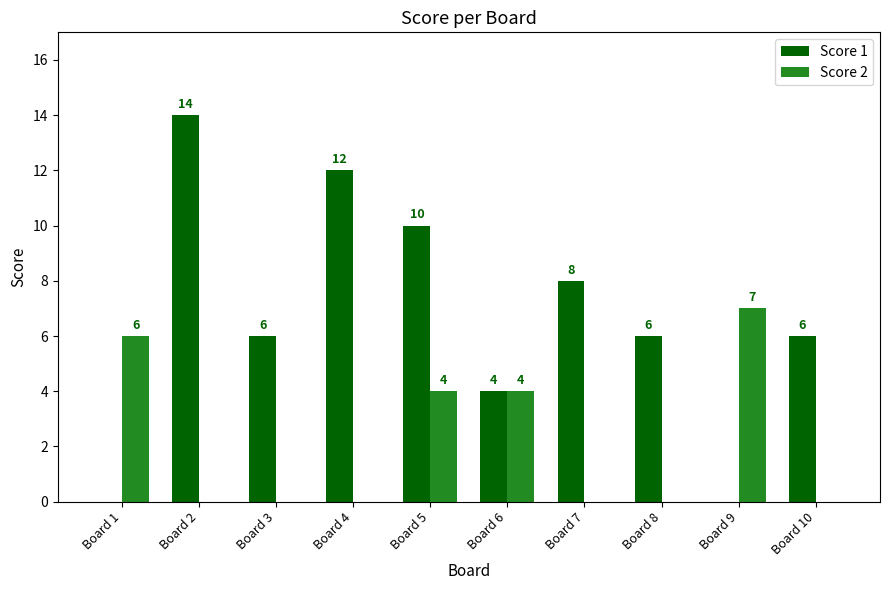

What is the highest value of the Score 2 series?

7